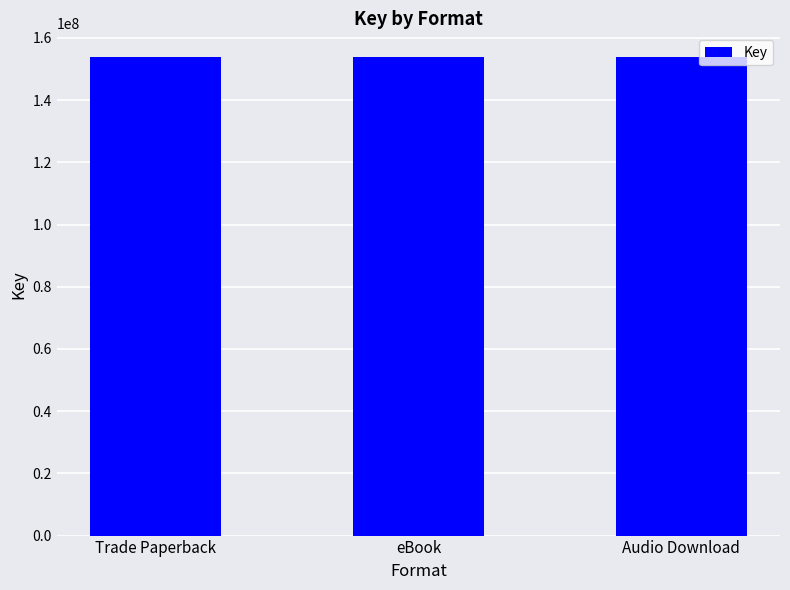

Does the chart contain stacked bars?

No